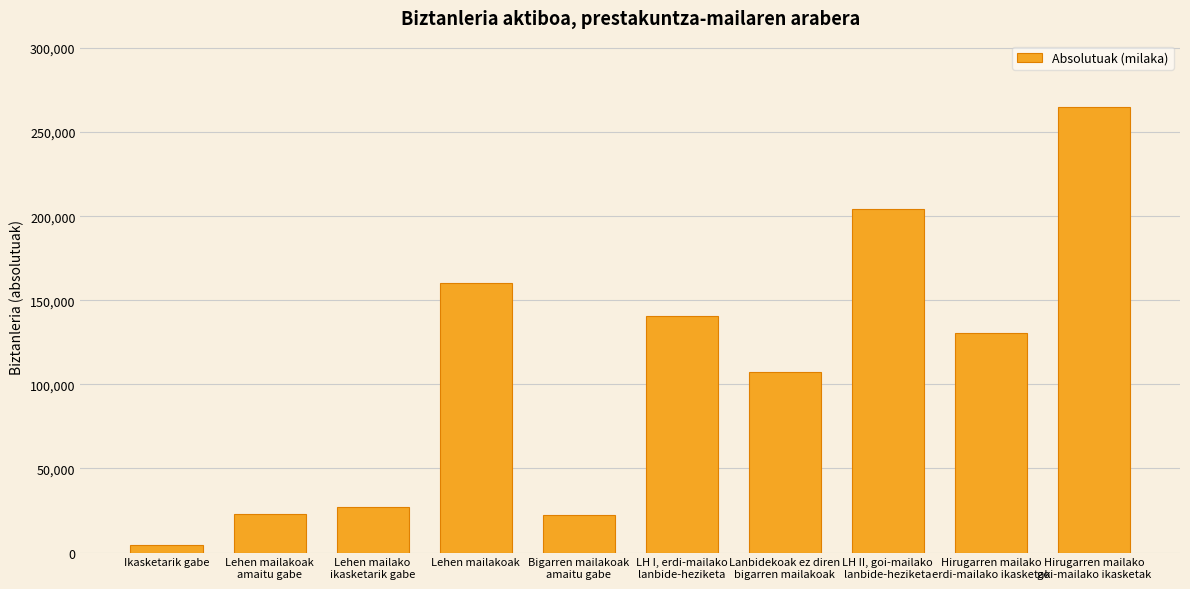

What is the difference between the maximum and minimum values?

260317.2